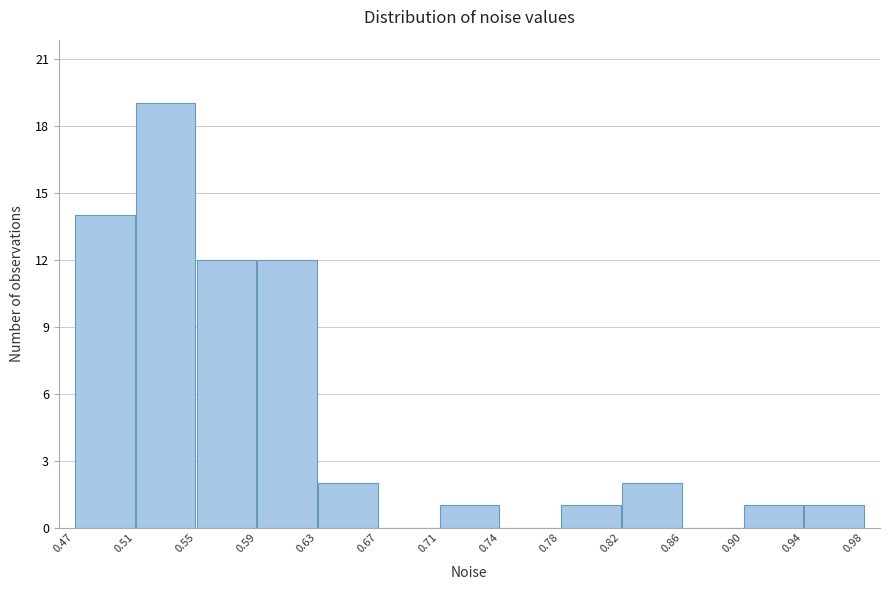

How tall is the bar that spans 0.59 to 0.63 on the x-axis? The values are not printed on the chart, so give them approximately, as read against the axis.

12